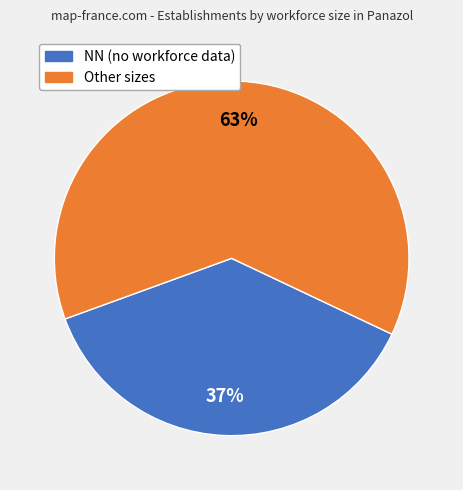

To the nearest percent, what is the average slice percentage?

50%